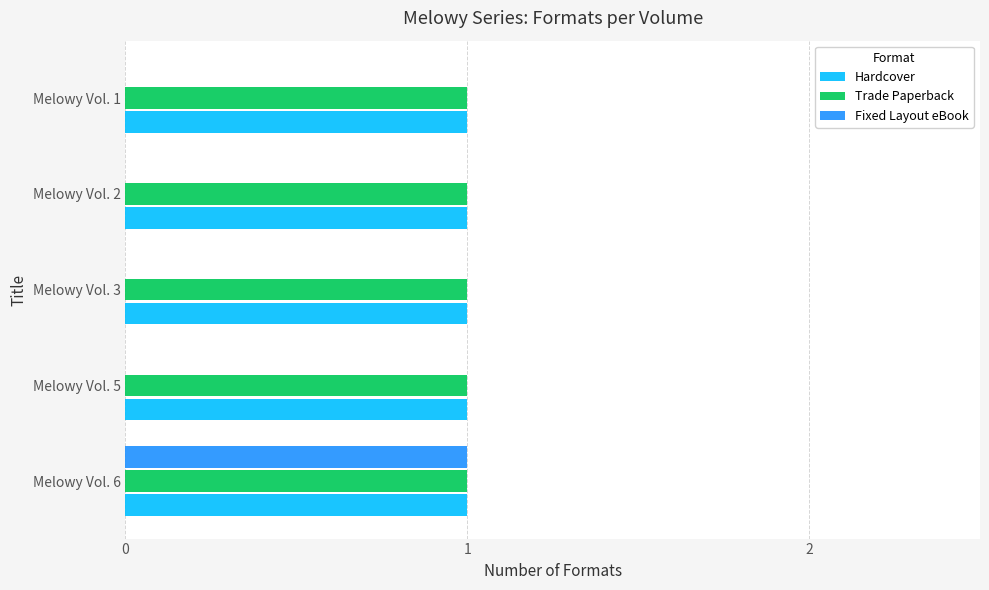

Which series changed the most between Melowy Vol. 6 and Melowy Vol. 5?

Fixed Layout eBook